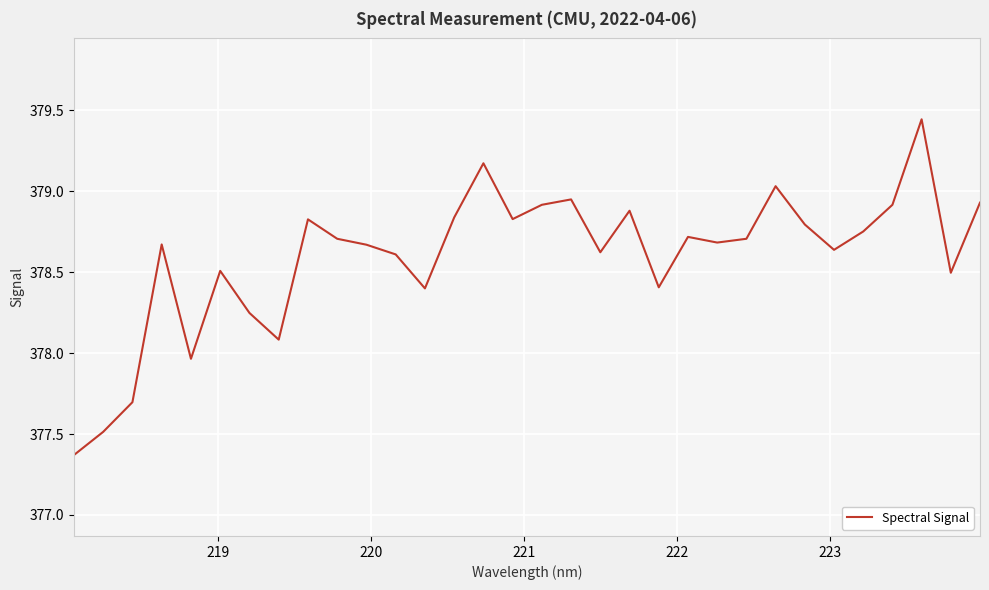

What is the minimum value shown in the chart?

377.4